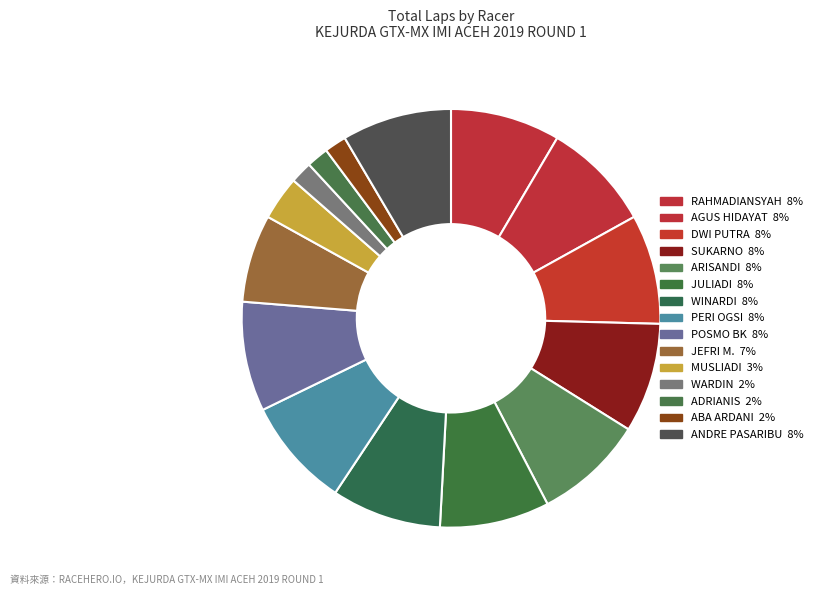

To the nearest percent, what is the average slice percentage?

6%